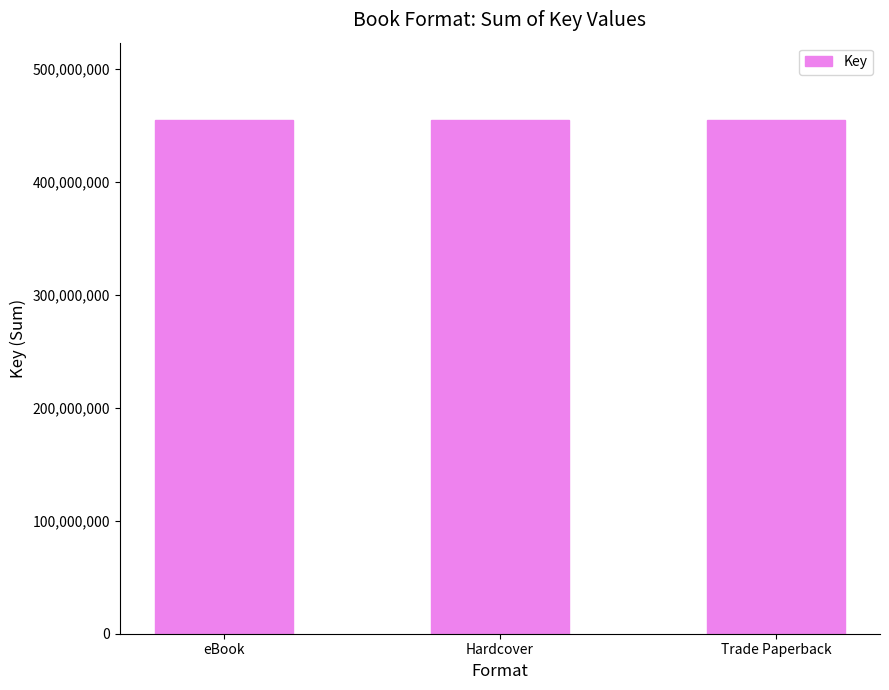

Are the bars horizontal?

No